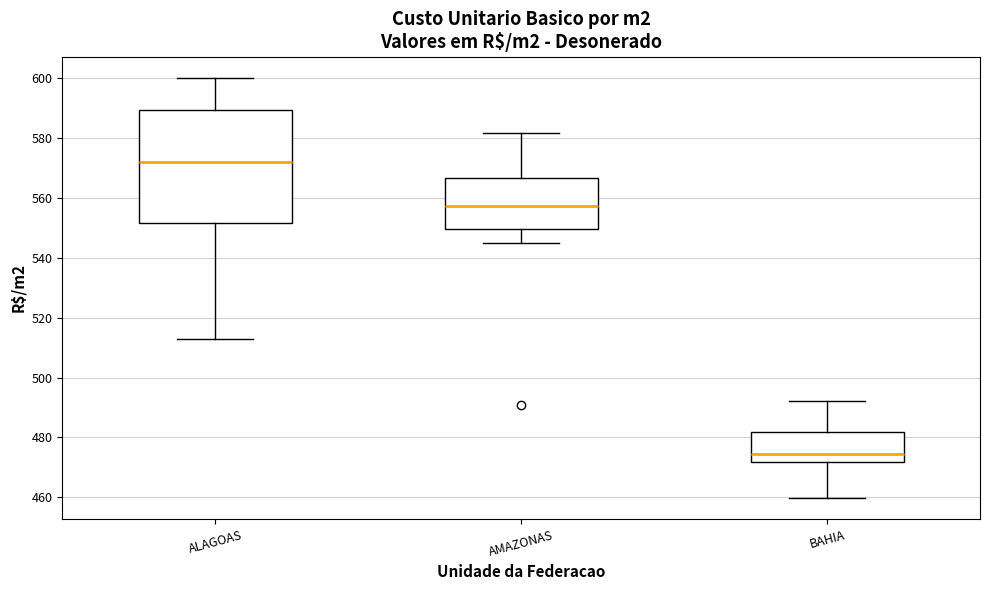

Which box has the lowest median line?

BAHIA